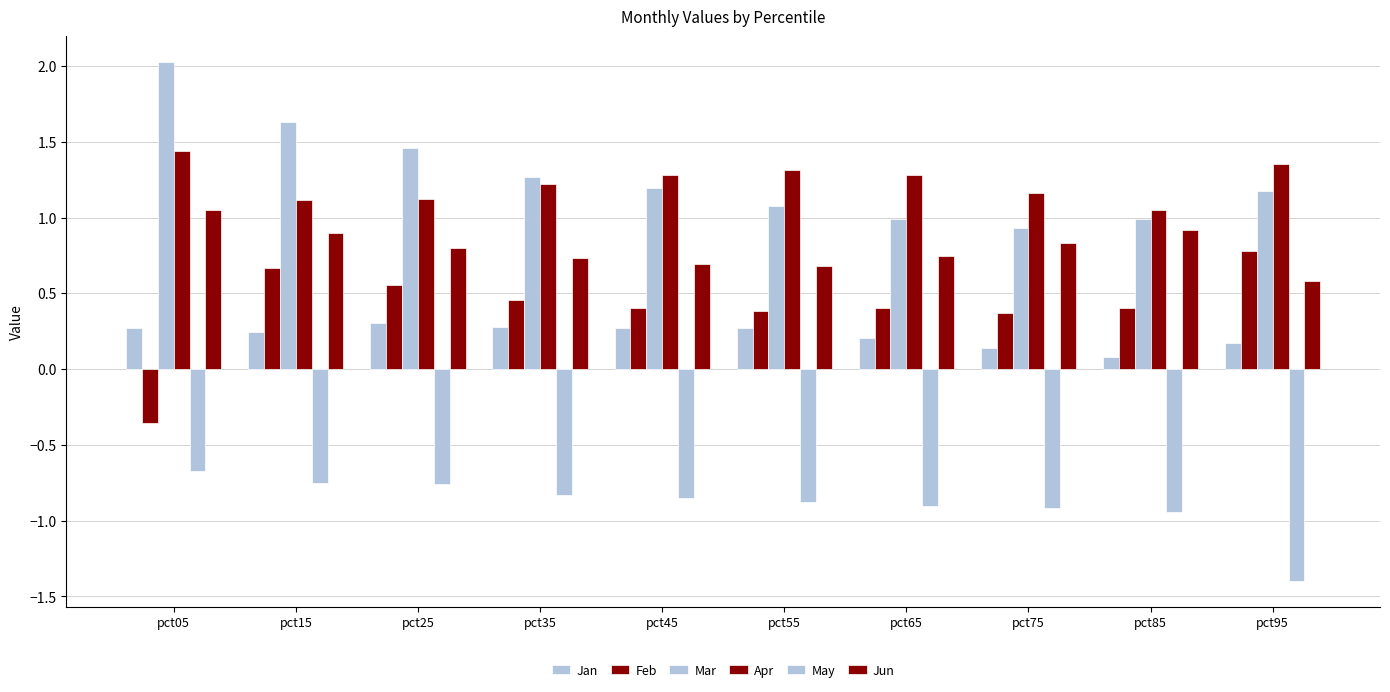

How many categories are shown in the chart?

10